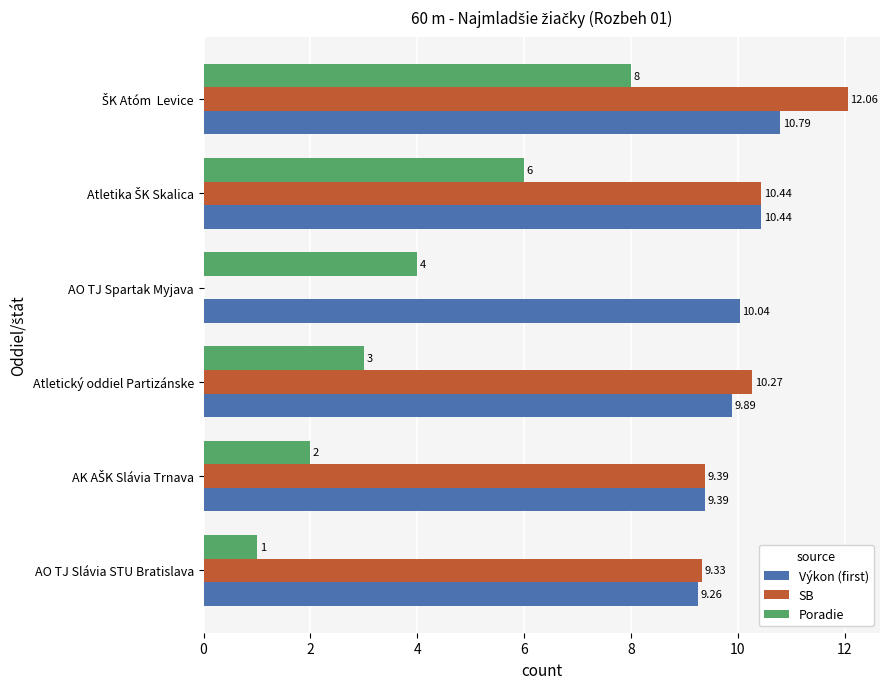

What is the sum of all SB values?

51.5